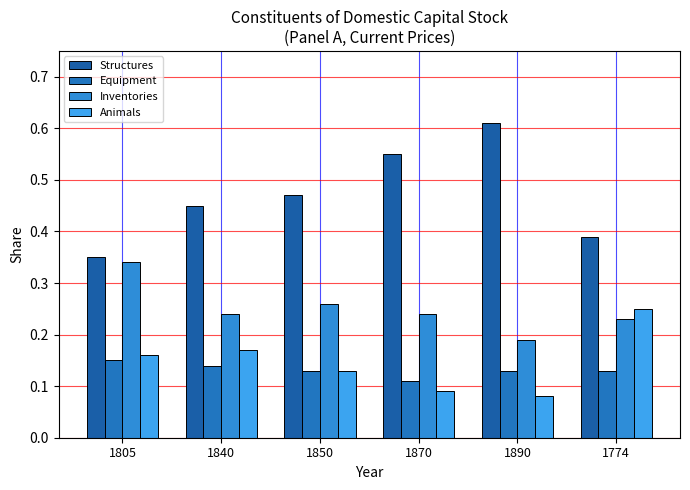

Is the value of Structures at 1870 greater than the value of Inventories at 1805?

Yes